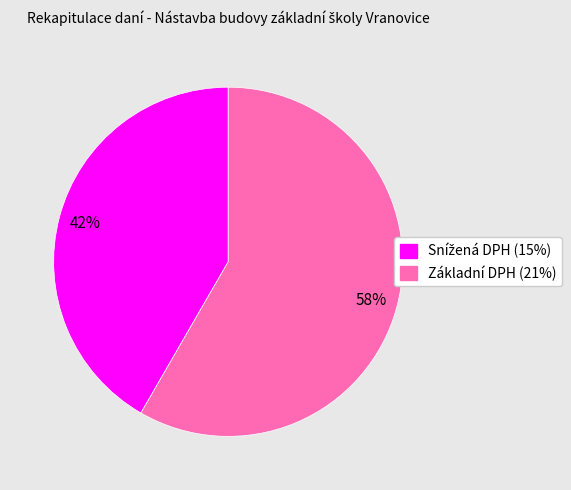

Count the number of slices in the pie.

2